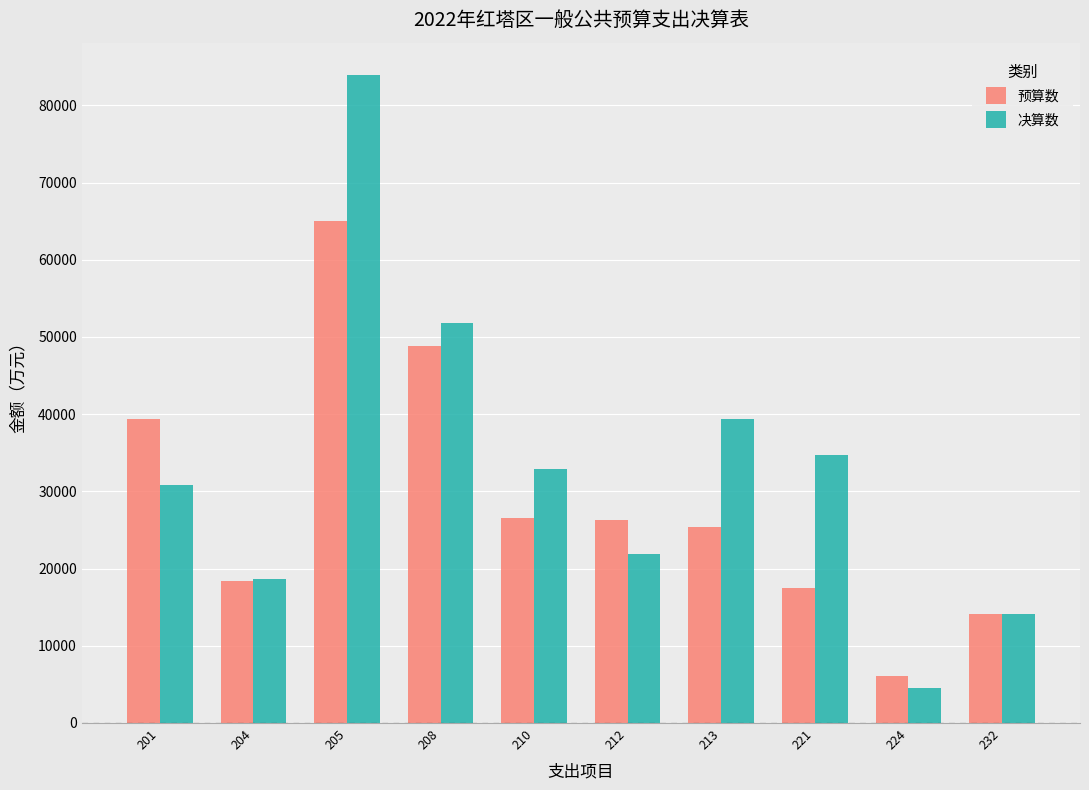

What are all the series names shown in the legend?

预算数, 决算数